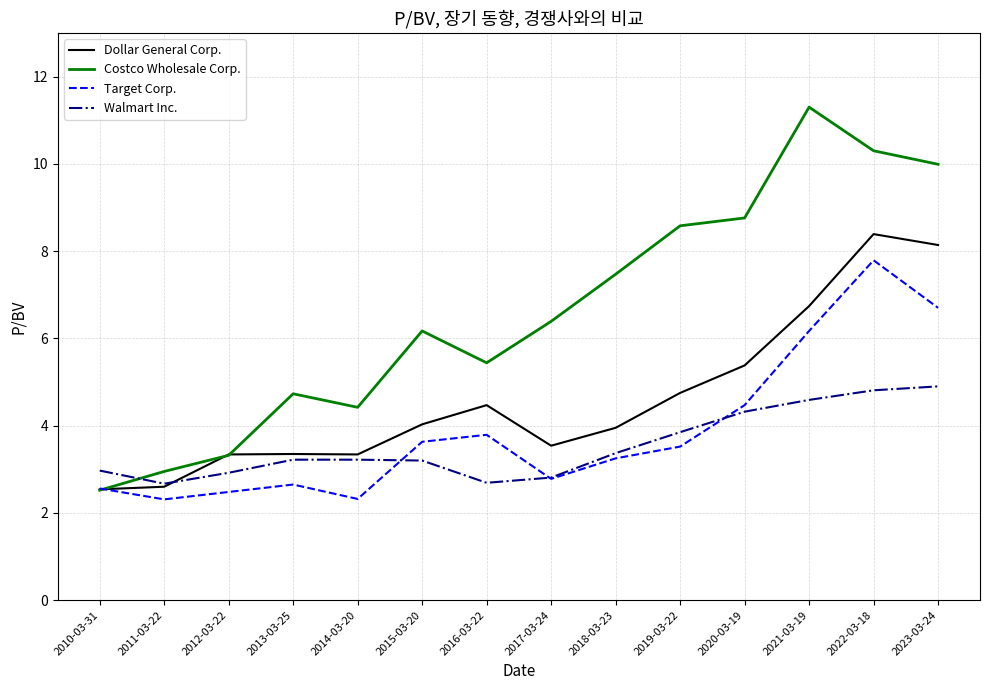

What is the minimum value for Target Corp.?

2.3